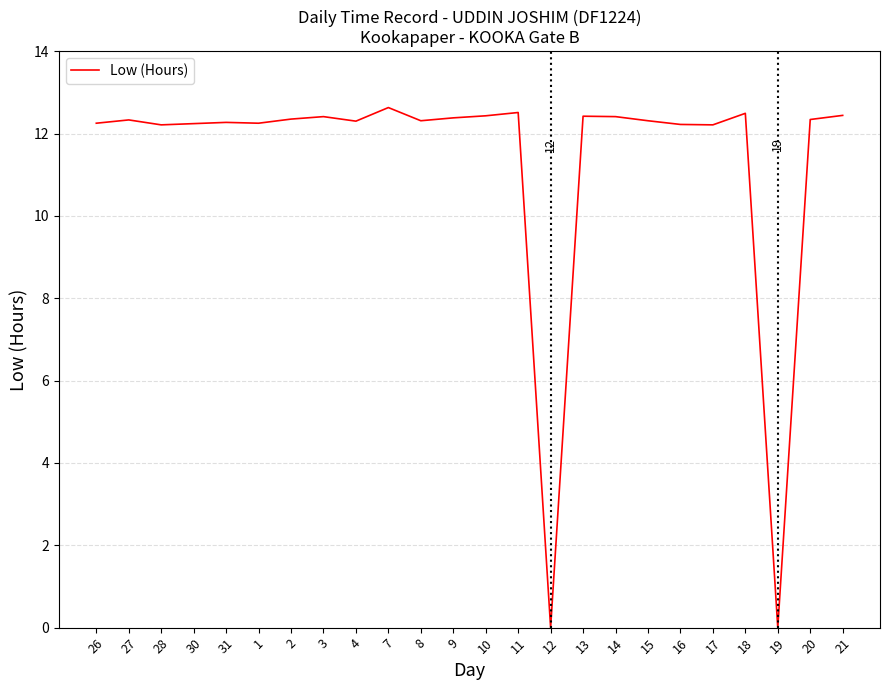

What is the sum of all values?

271.7